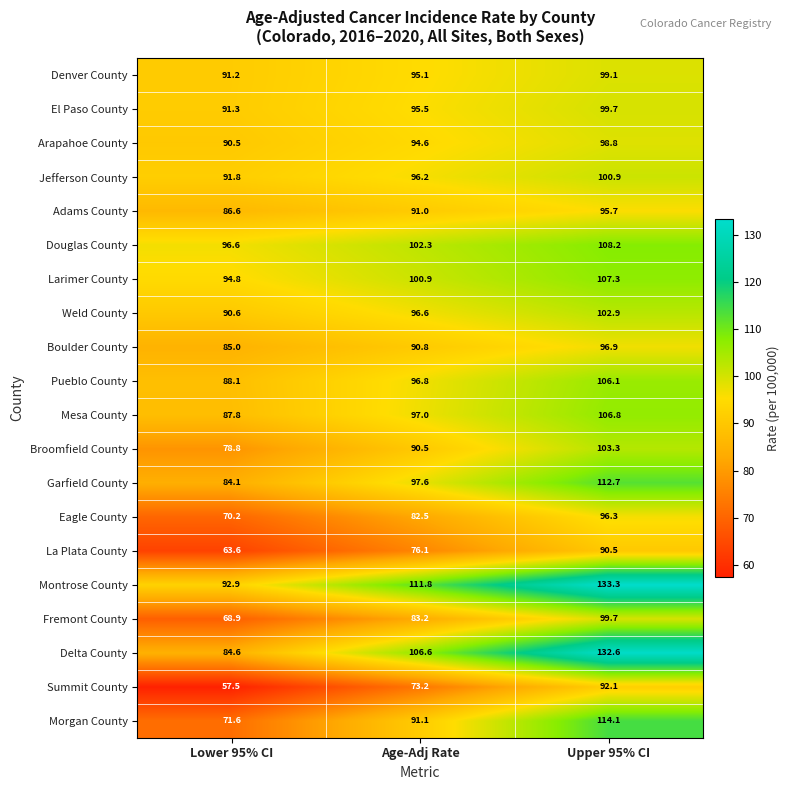

How many data points does each series have?

3